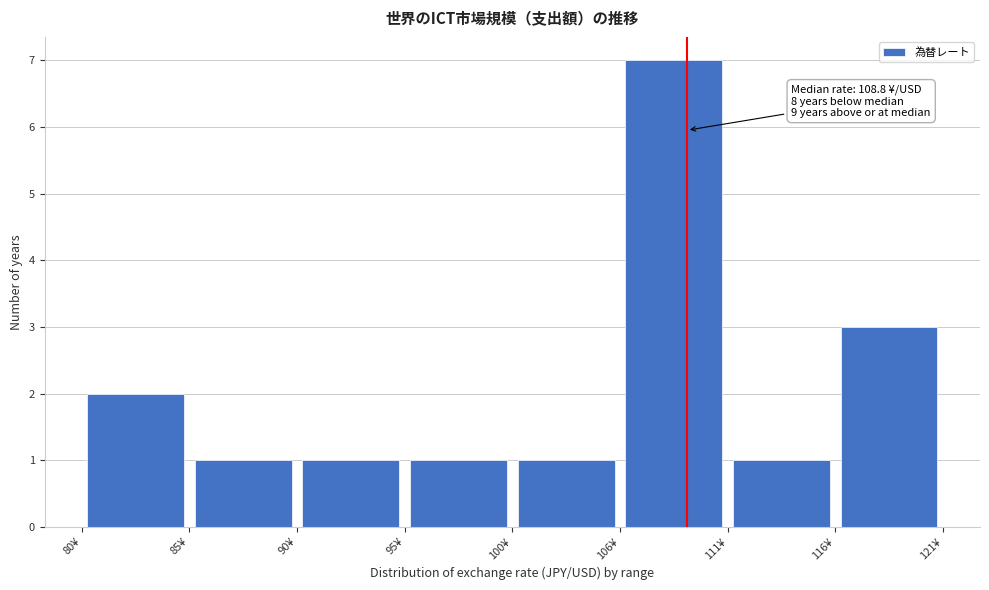

Over which range of the x-axis is the bar tallest?

106 to 111